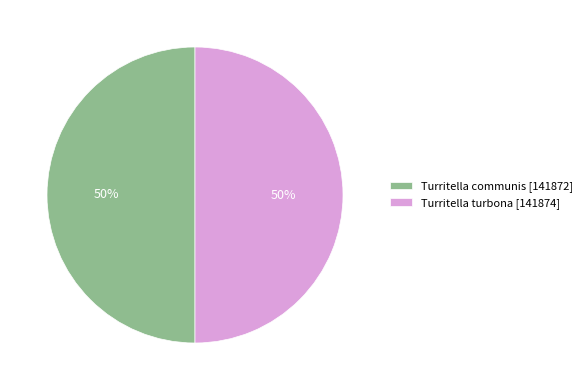

To the nearest percent, what percentage of the pie is Turritella communis?

50%